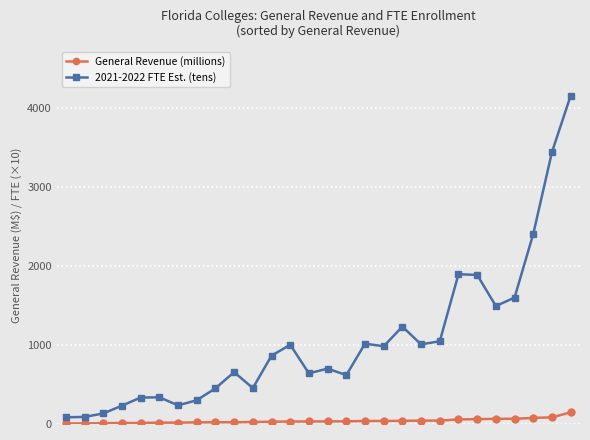

Which series has the largest total across all categories?

2021-2022 FTE Est. (tens)